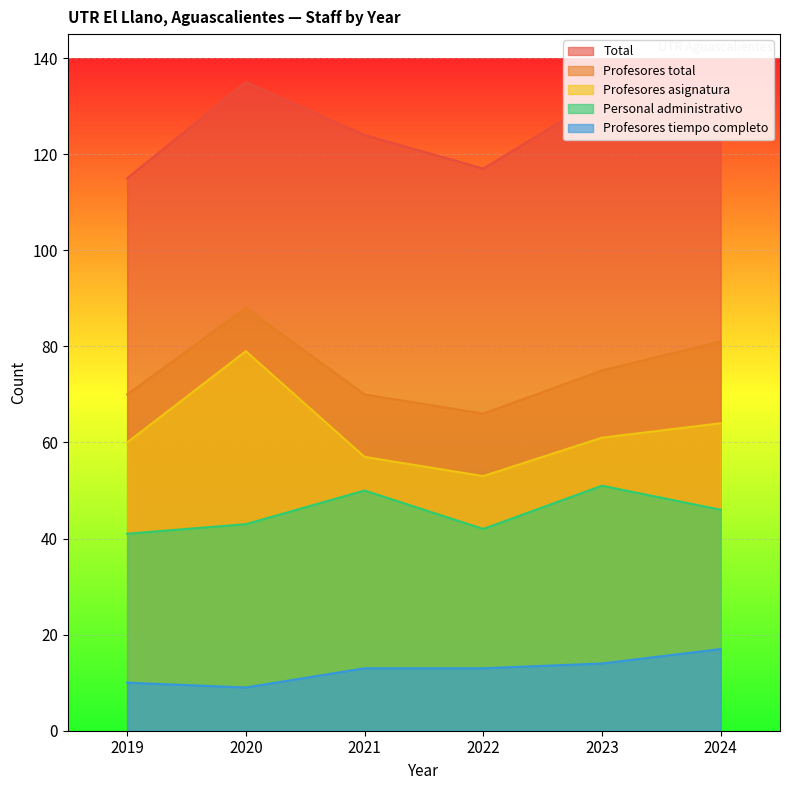

At 2020, list the series in order from largest to smallest.

Total, Profesores total, Profesores asignatura, Personal administrativo, Profesores tiempo completo